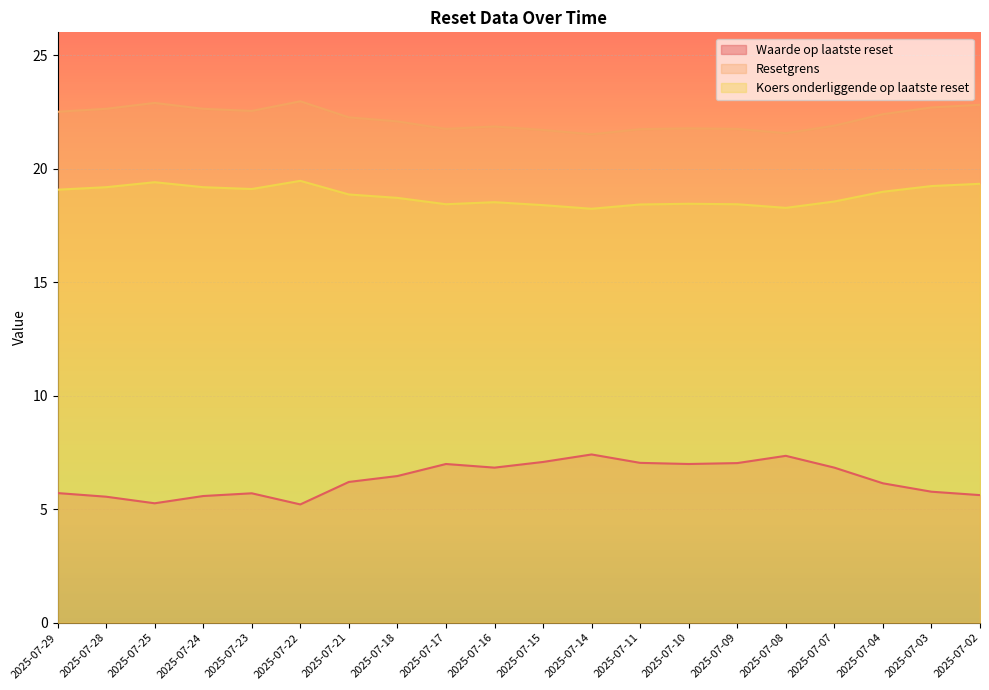

How many interior local peaks does the Koers onderliggende op laatste reset series have?

4